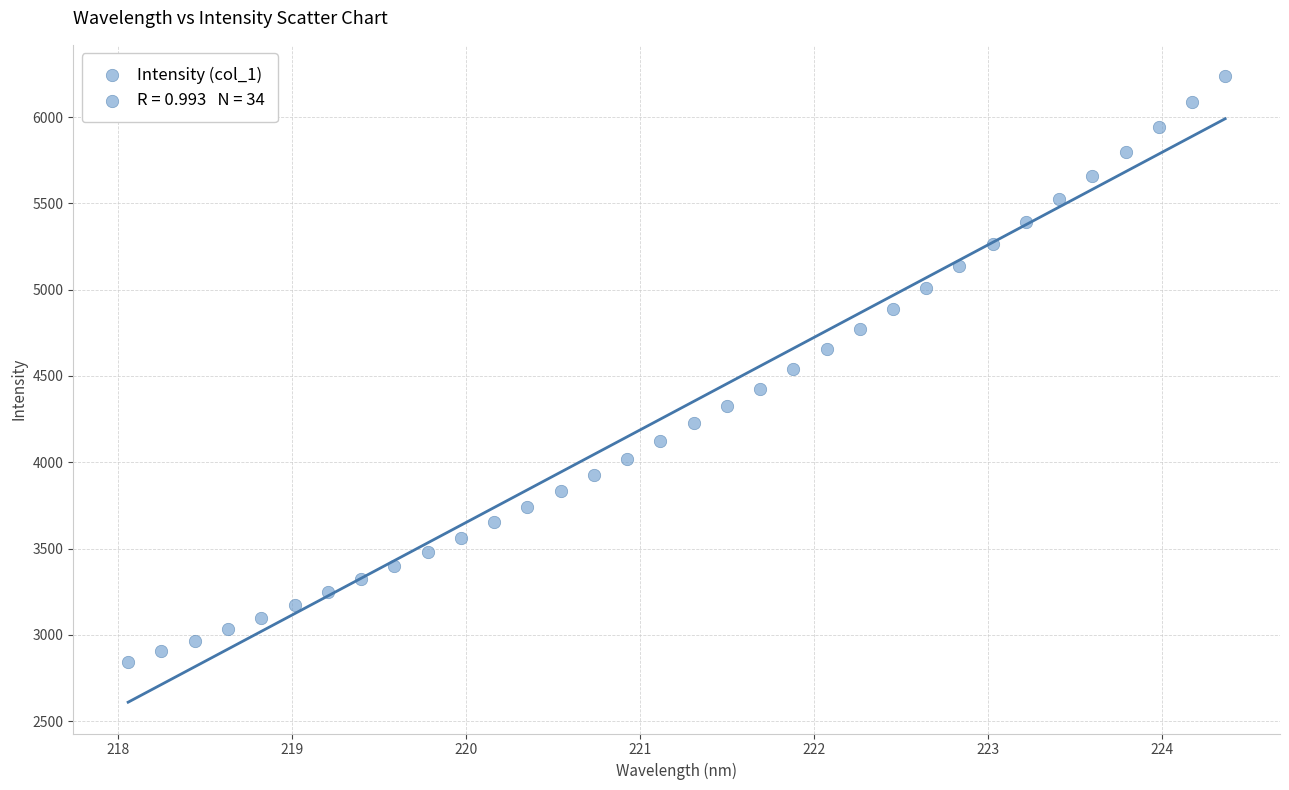

What is the range of X values (max minus min)?

6.3